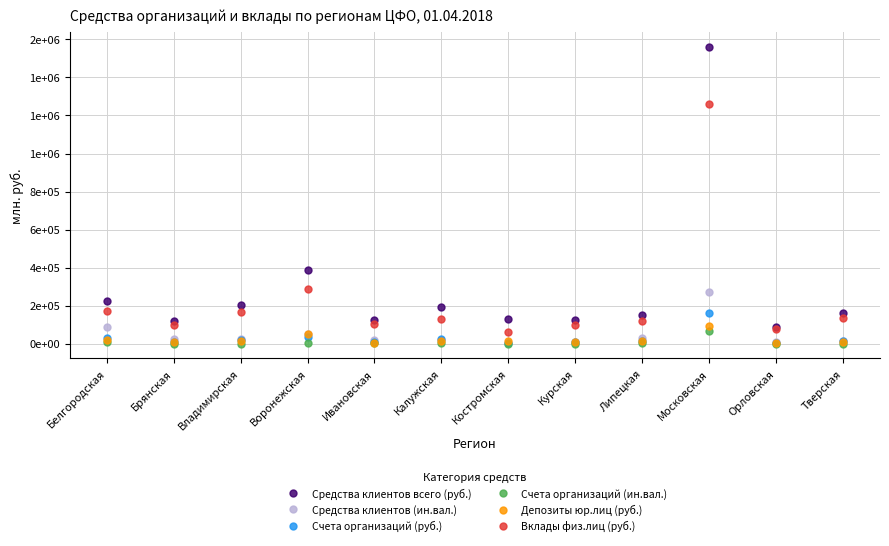

What are all the series names shown in the legend?

Средства клиентов всего (руб.), Средства клиентов (ин.вал.), Счета организаций (руб.), Счета организаций (ин.вал.), Депозиты юр.лиц (руб.), Вклады физ.лиц (руб.)